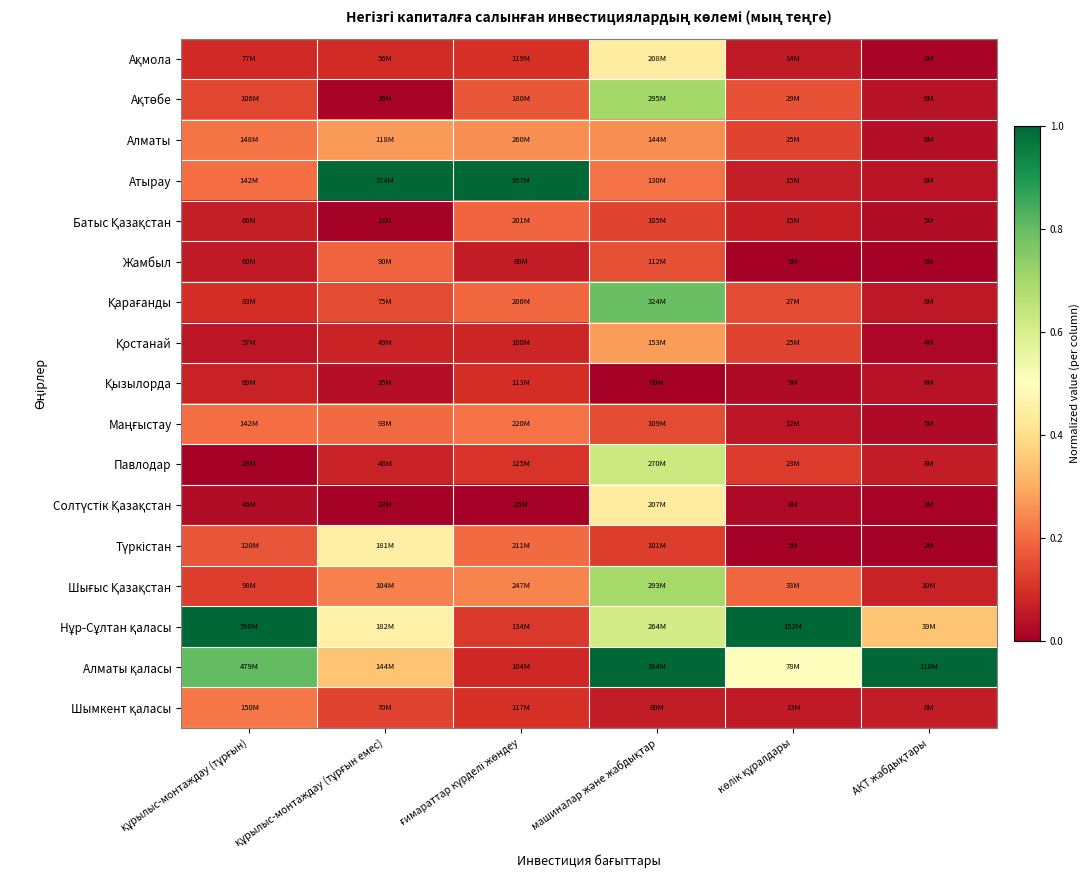

At құрылыс-монтаждау (тұрғын емес), list the series in order from largest to smallest.

Атырау, Нұр-Сұлтан қаласы, Түркістан, Алматы қаласы, Алматы, Шығыс Қазақстан, Маңғыстау, Жамбыл, Қарағанды, Шымкент қаласы, Ақмола, Қостанай, Павлодар, Қызылорда, Ақтөбе, Батыс Қазақстан, Солтүстік Қазақстан